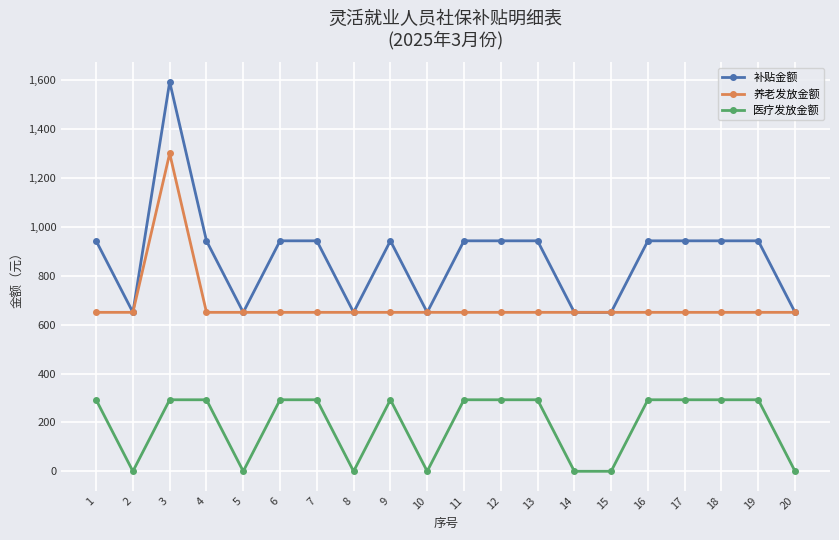

The value of 养老发放金额 at 11 is 283.6. True or false?

False